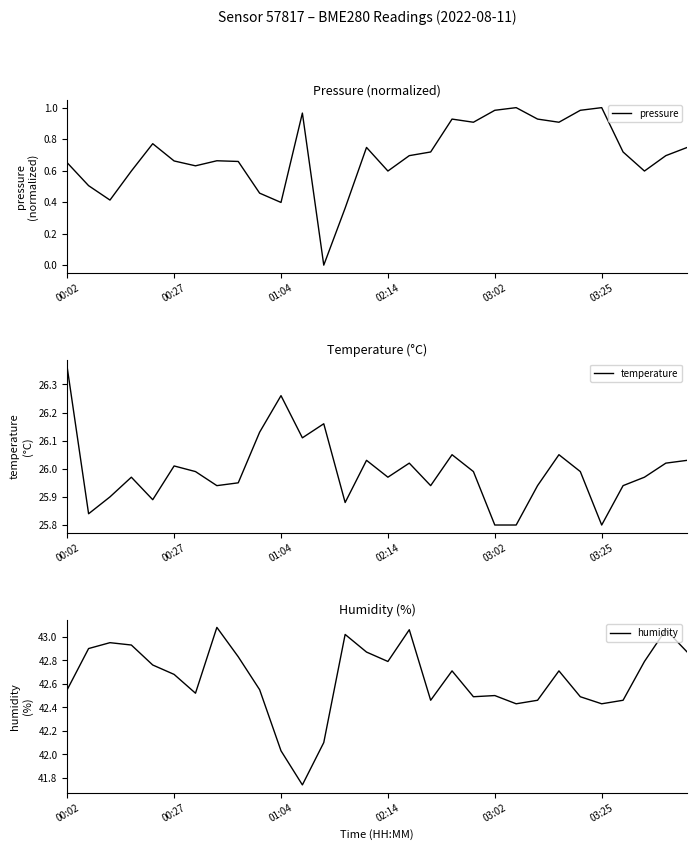

The pressure series shows 0.4 at 01:04. True or false?

True